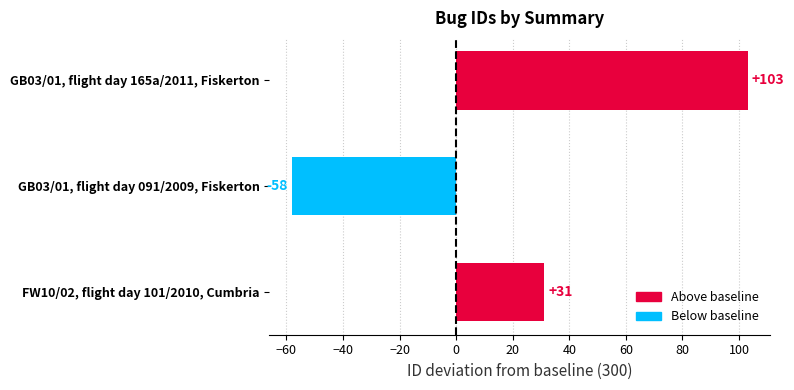

The chart shows a value of 164 at GB03/01, flight day 165a/2011, Fiskerton. True or false?

False